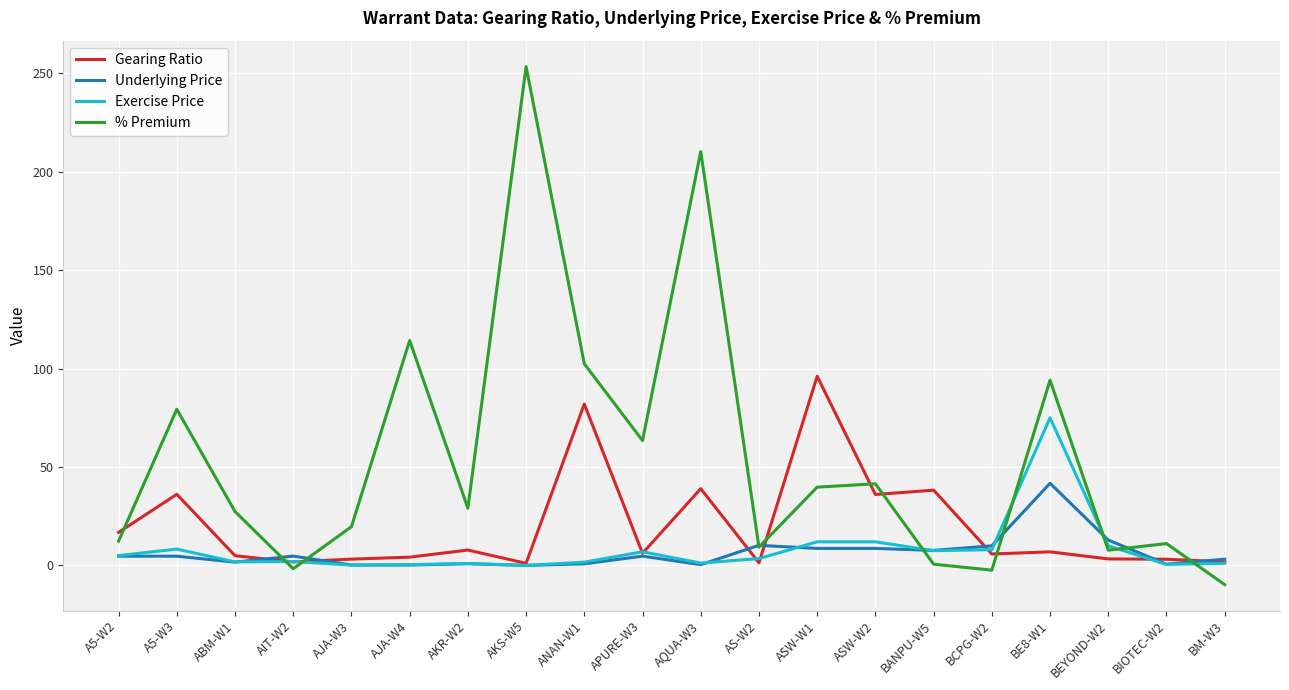

In Gearing Ratio, how many points are lower than both neighbors (excluding endpoints)?

6